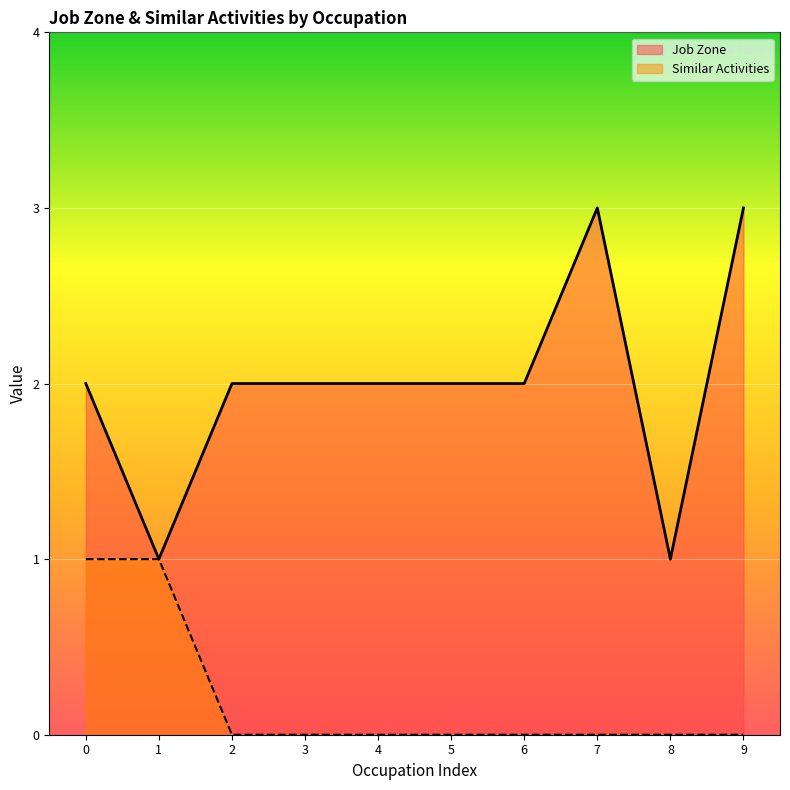

What are all the series names shown in the legend?

Job Zone, Similar Activities